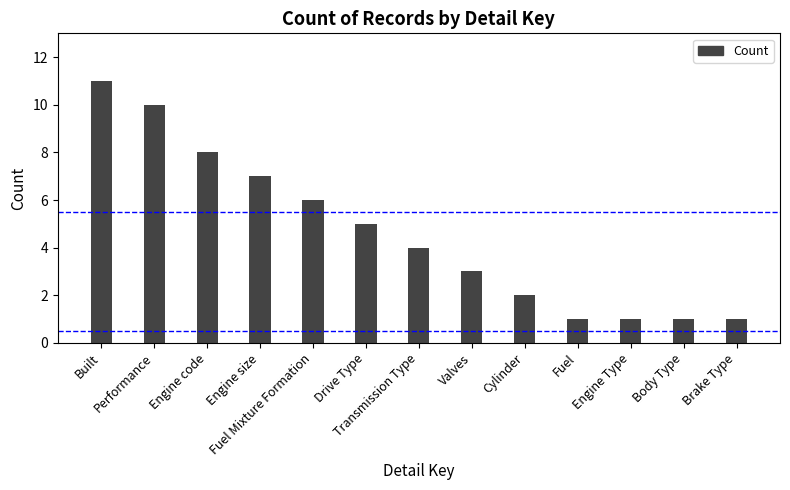

What is the difference between the second highest and minimum values?

9